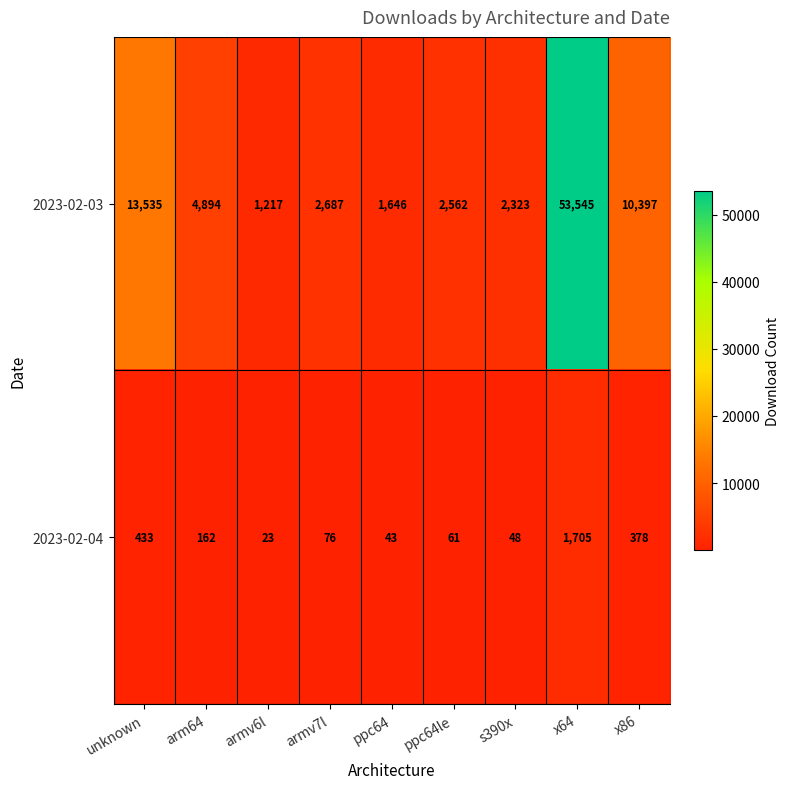

What is the difference between the 2023-02-03 values at x64 and armv6l?

52328